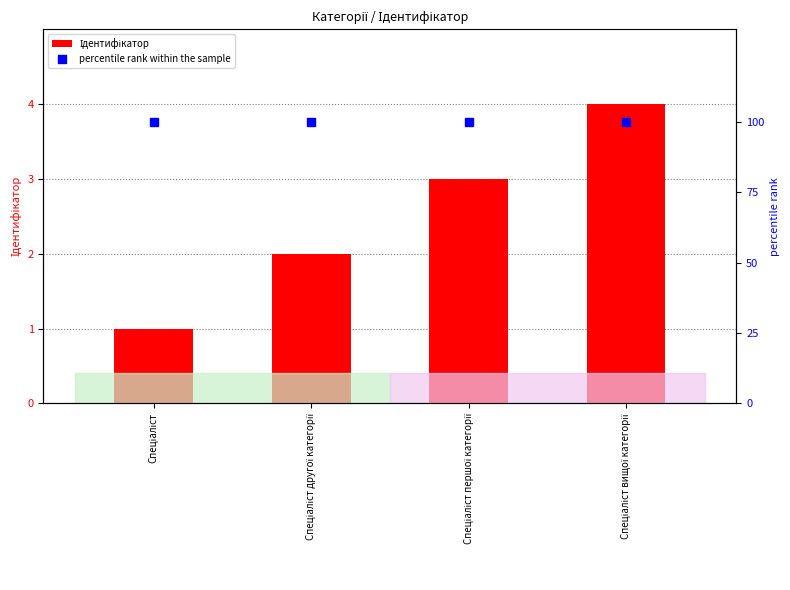

Is the value of Ідентифікатор at Спеціаліст першої категорії greater than the value of percentile rank within the sample at Спеціаліст?

No